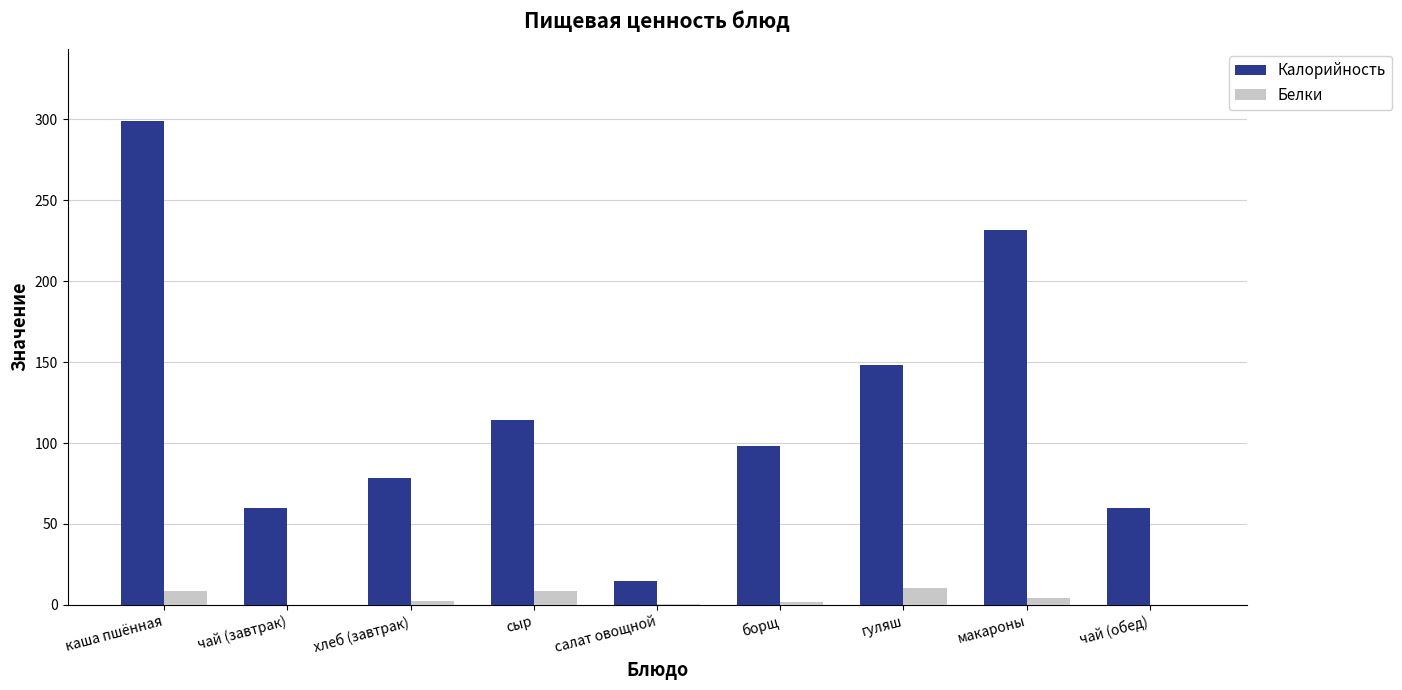

Which series changed the most between чай (завтрак) and хлеб (завтрак)?

Калорийность